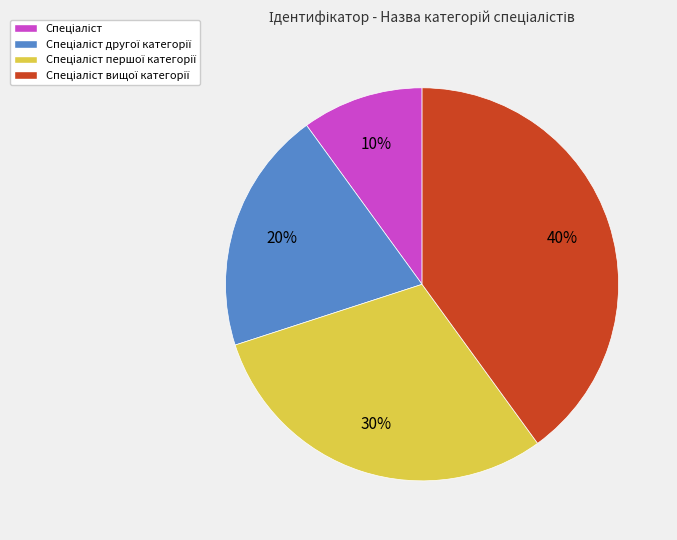

How many segments does this pie chart have?

4